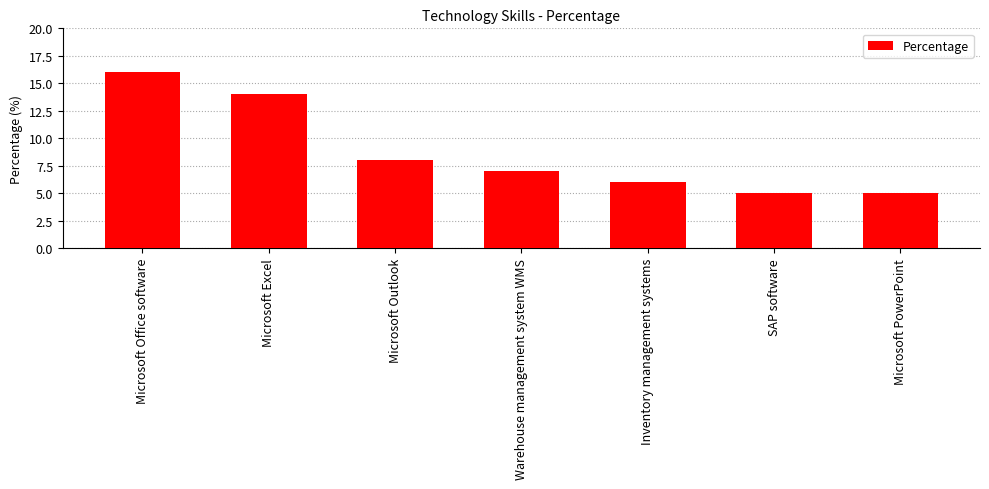

Which category has the highest value across all series?

Microsoft Office software